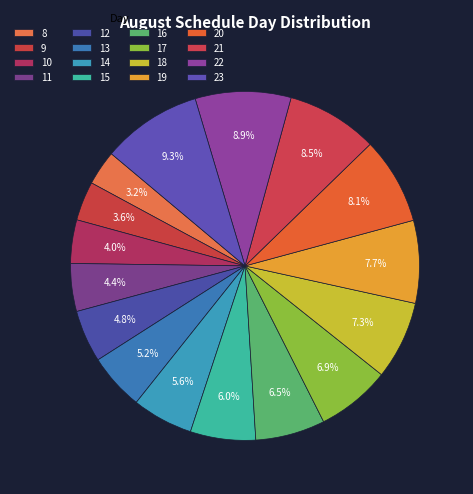

How many segments does this pie chart have?

16